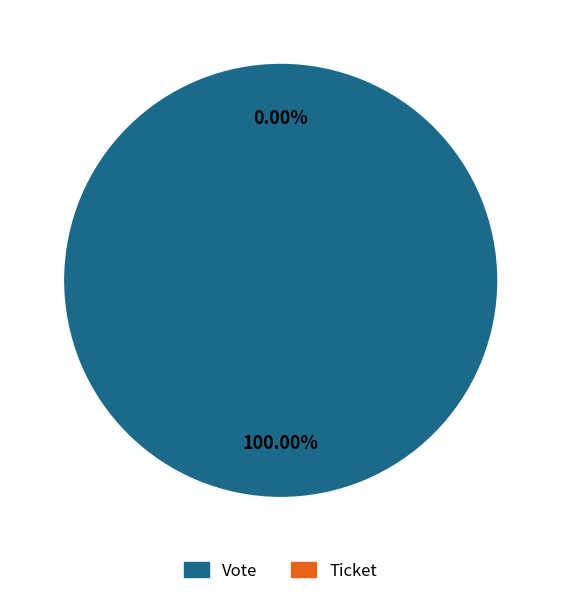

Which category has the biggest portion of the pie?

Vote